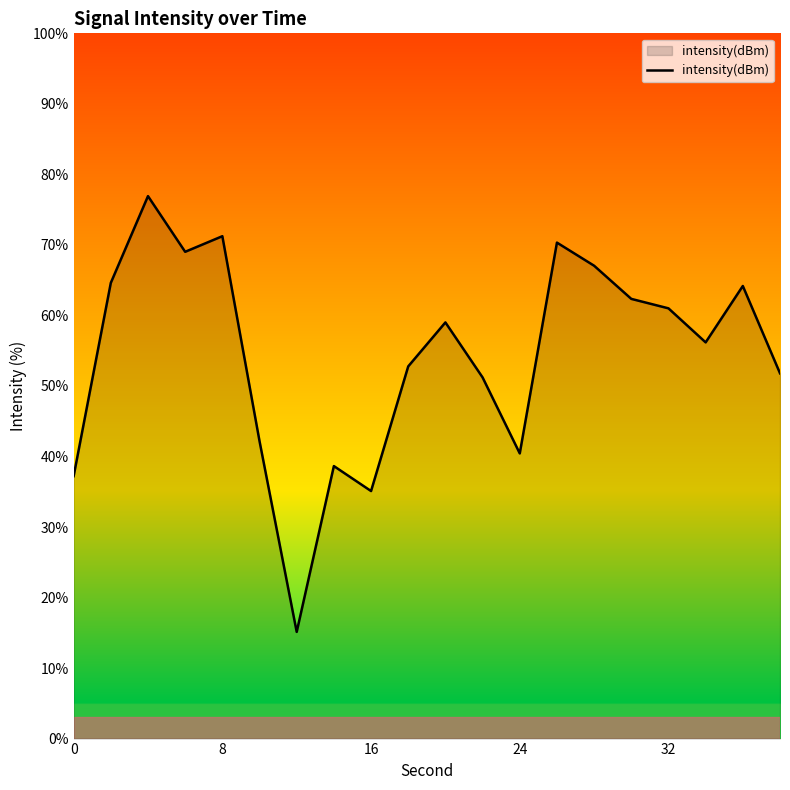

What is the sum of all values?

1086.3